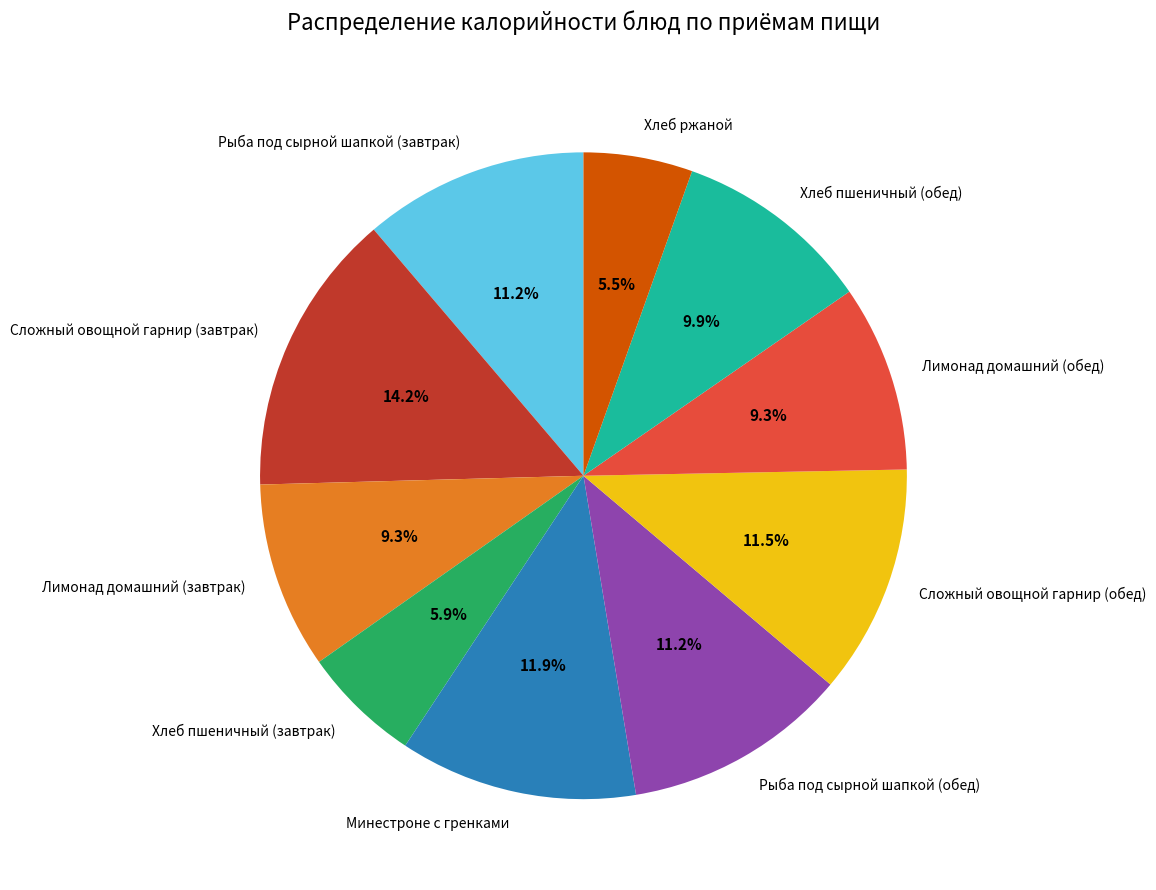

To the nearest percent, what is the difference between the largest and smallest slice percentages?

9%